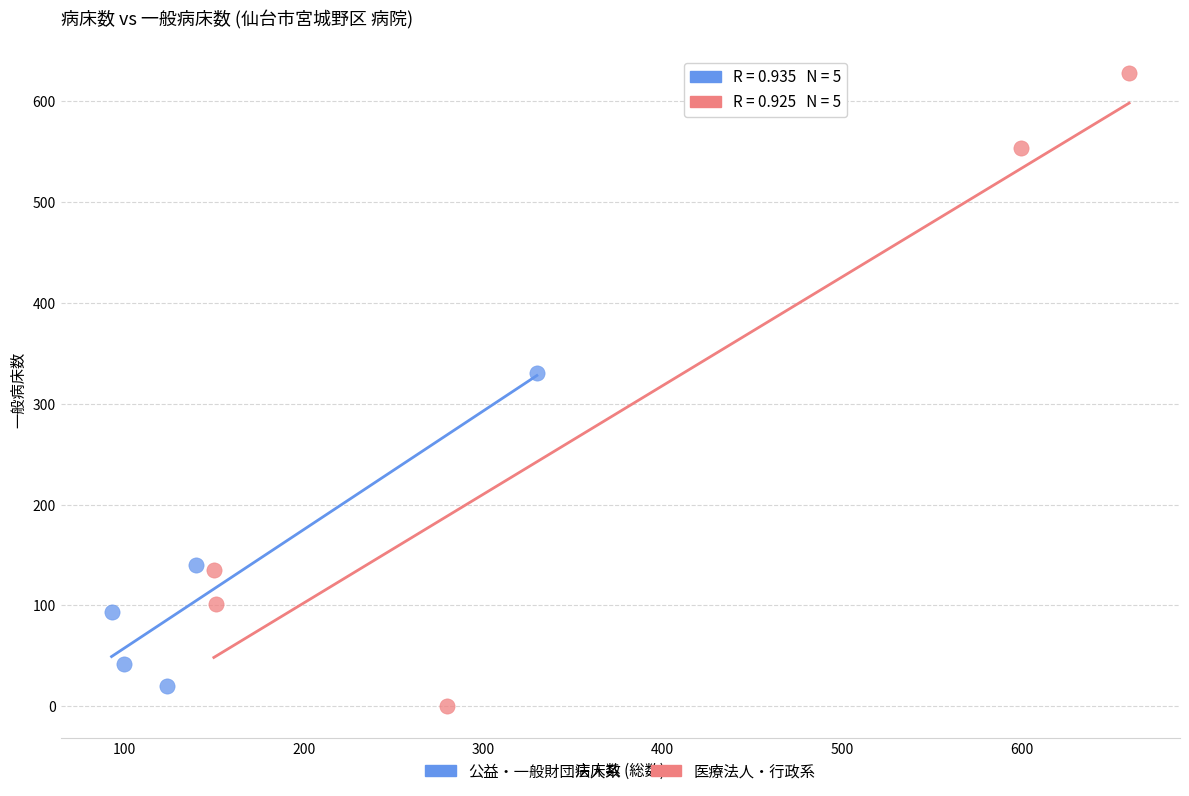

Which series has the largest Y range (max minus min)?

医療法人・行政系